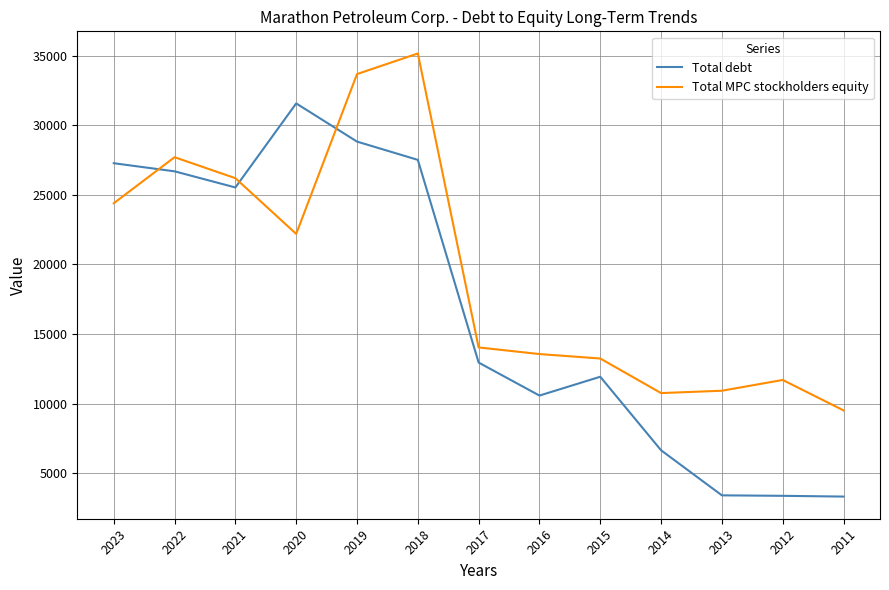

What are all the series names shown in the legend?

Total debt, Total MPC stockholders equity